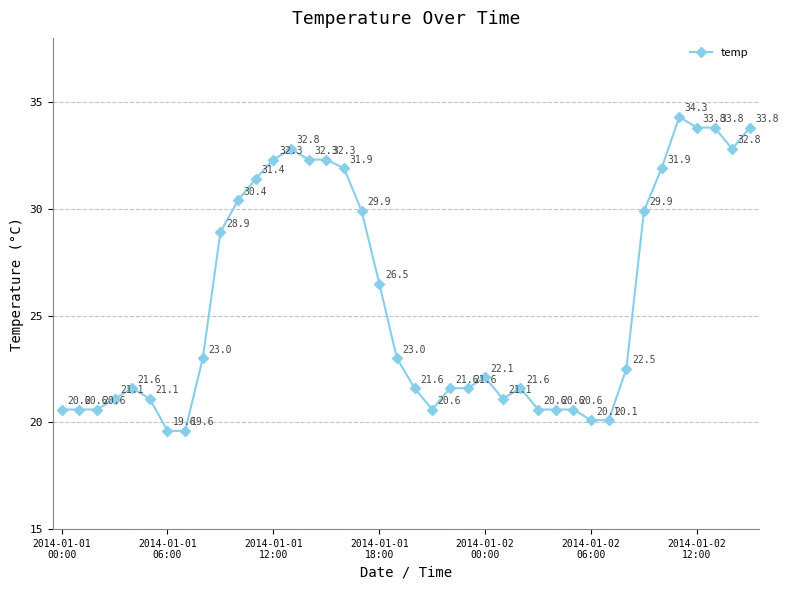

True or false: the data has more than 0 interior local peaks.

True